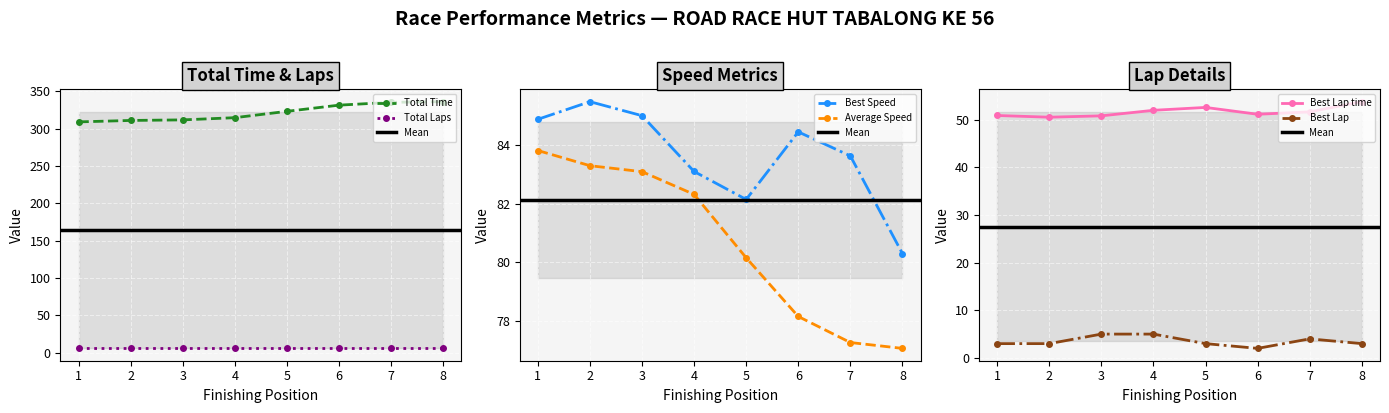

Where is Average Speed nearest to the value 80?

5